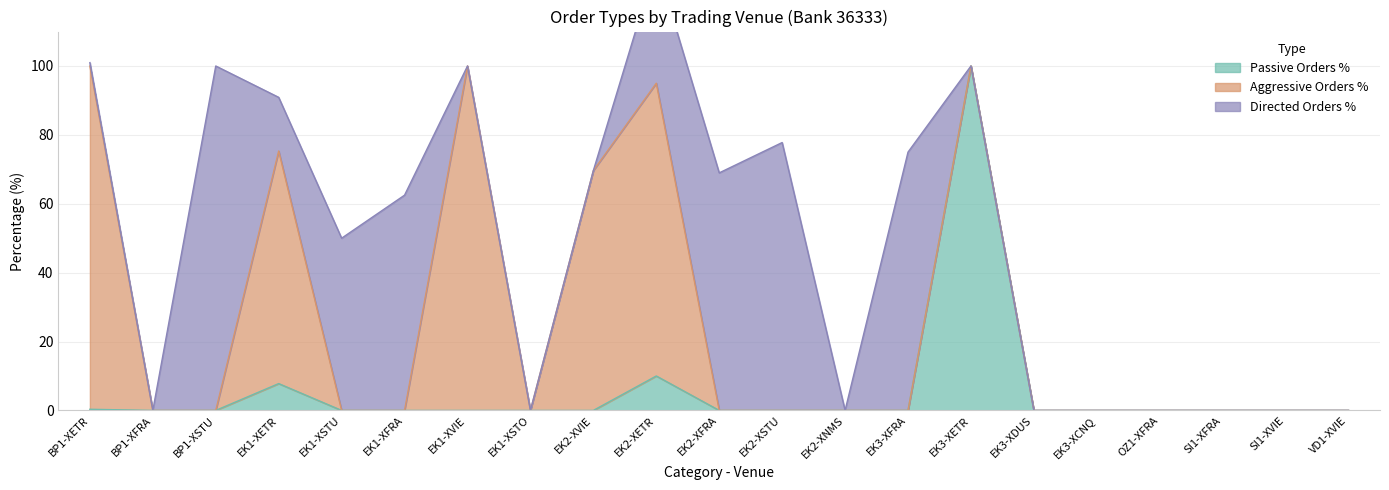

Which category has the lowest value in the Passive Orders % series?

BP1-XFRA